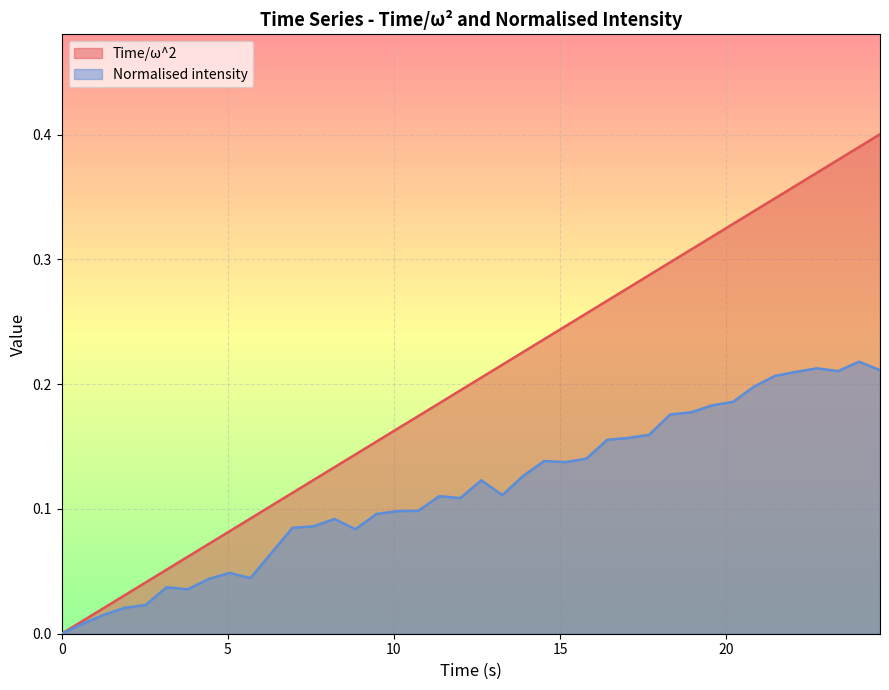

What value does the Normalised intensity series have at 8.841?

0.1